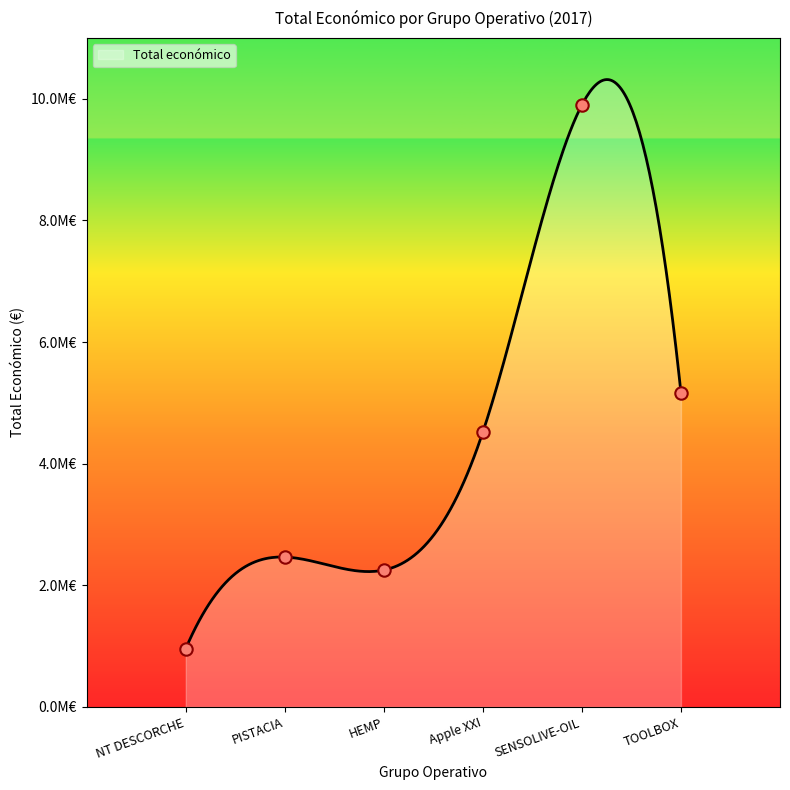

Approximately how many times larger is the value at HEMP compared to SENSOLIVE-OIL?

0.2